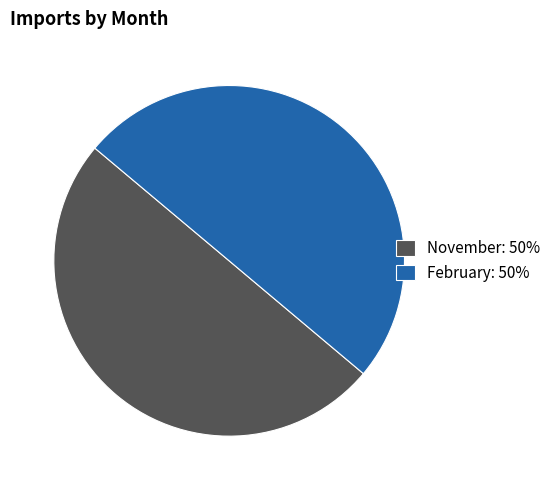

Combined, do November: 50% and February: 50% account for over 50%?

Yes